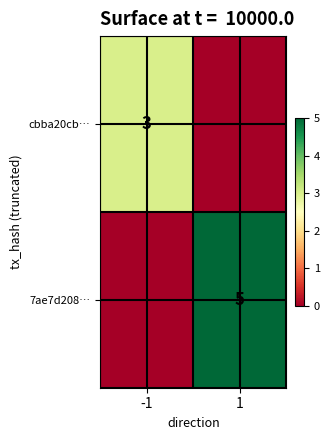

Is the value of 7ae7d208… at 1 greater than the value of cbba20cb… at -1?

Yes